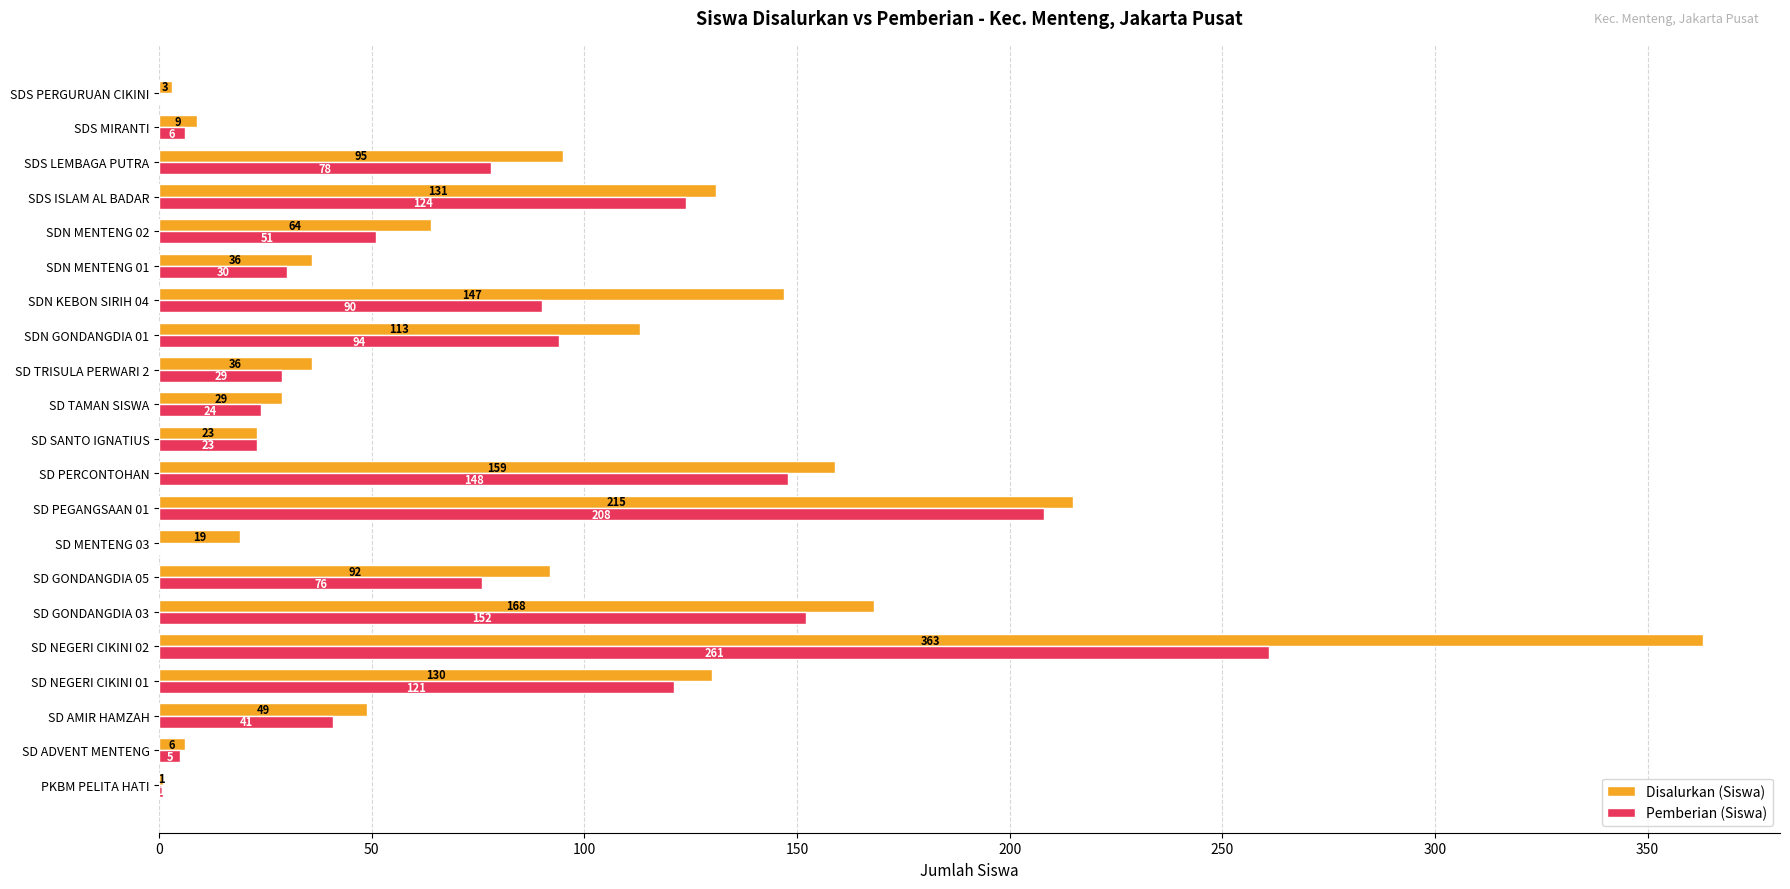

What is the greatest value displayed?

363